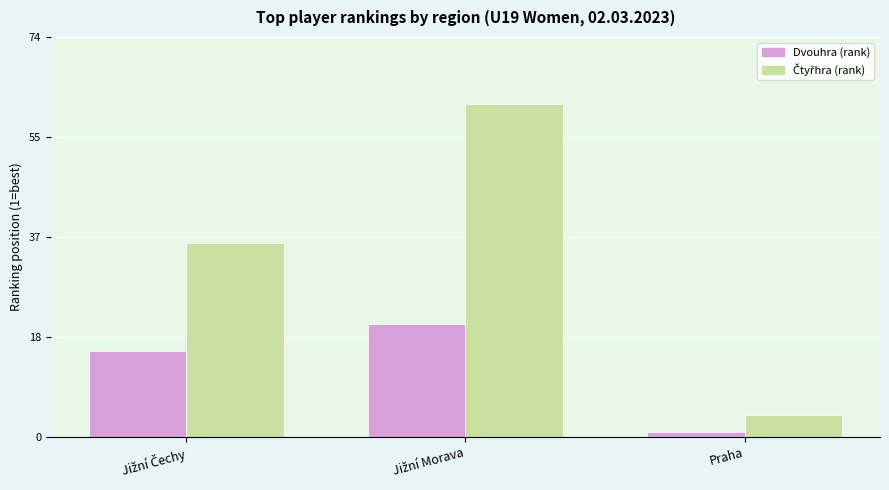

List the series in order of their peak value, highest first.

Čtyřhra (rank), Dvouhra (rank)